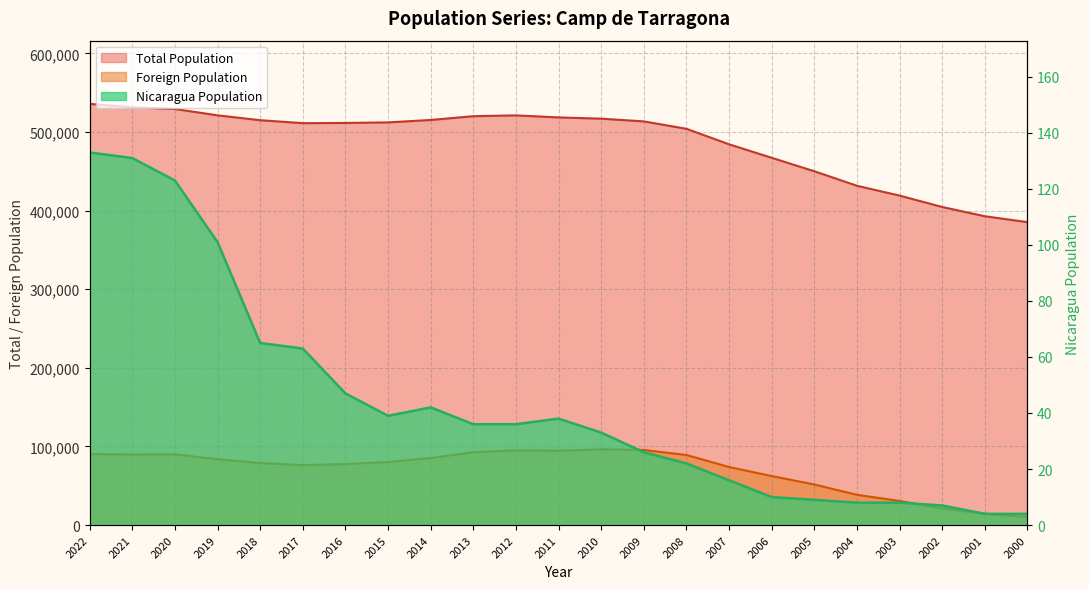

What is the sum of the Total Population values at 2006 and 2020?

996643